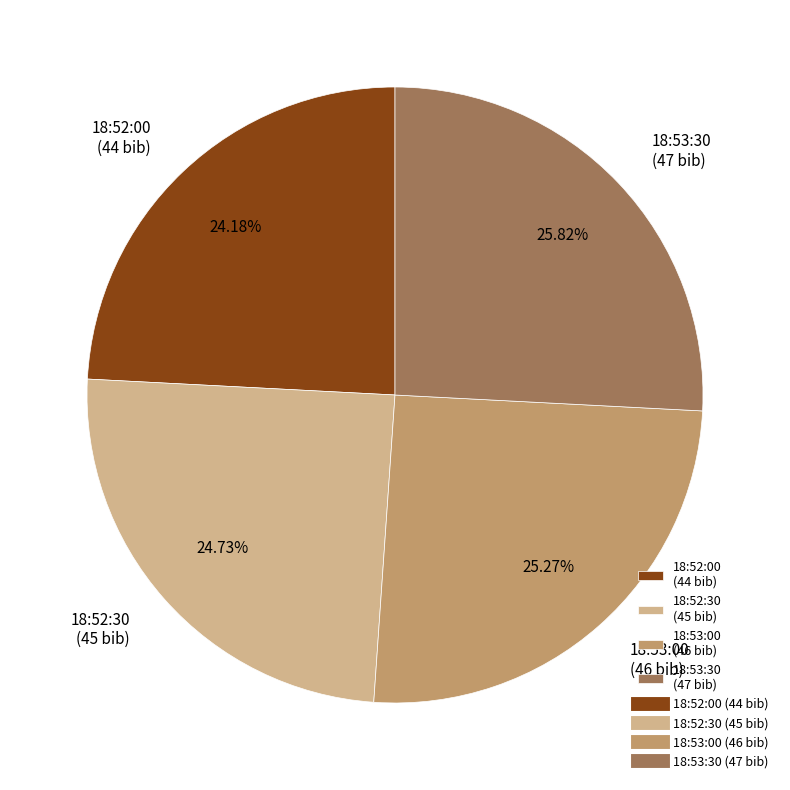

Combined, do 18:53:00 (46 bib) and 18:52:00 (44 bib) account for over 50%?

No